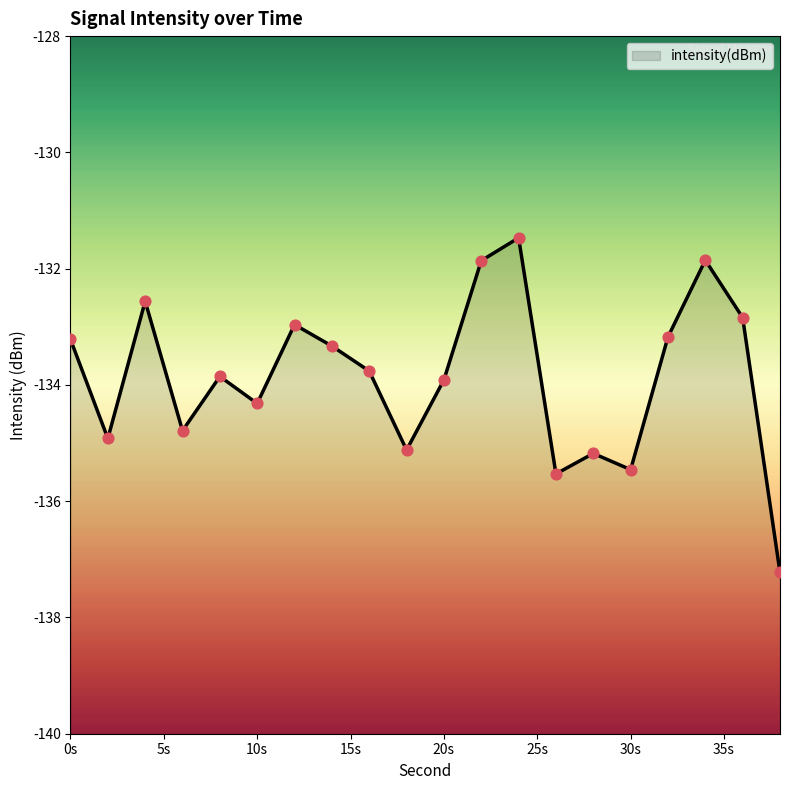

What is the change in value from 4 to 36?

-0.3